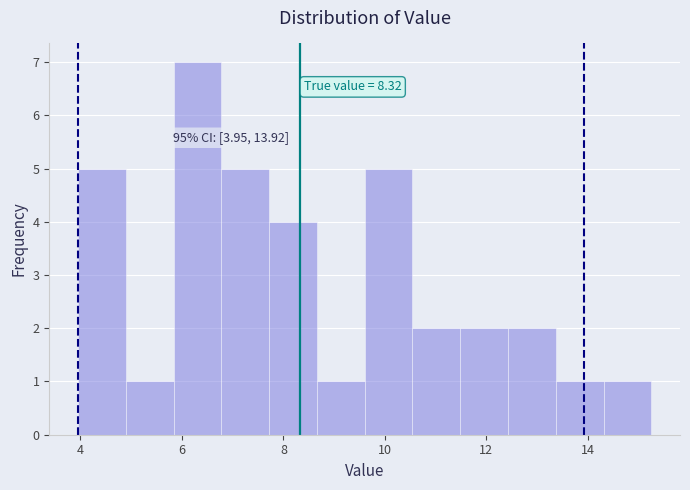

Over which range of the x-axis is the bar tallest?

5.8 to 6.8